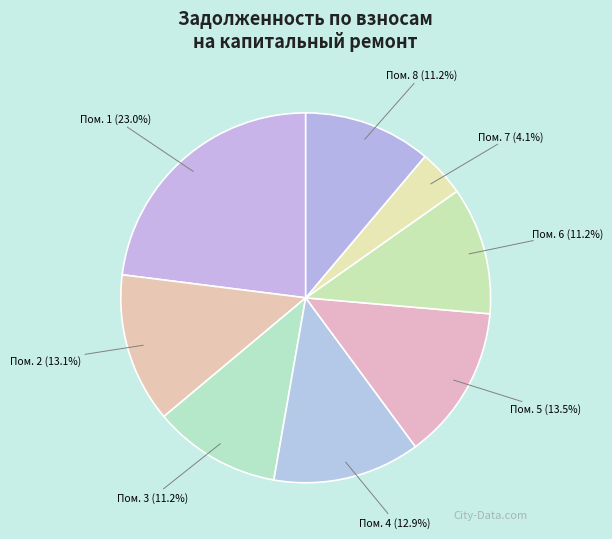

Is the sum of Пом. 5 (13.5%) and Пом. 8 (11.2%) greater than half?

No